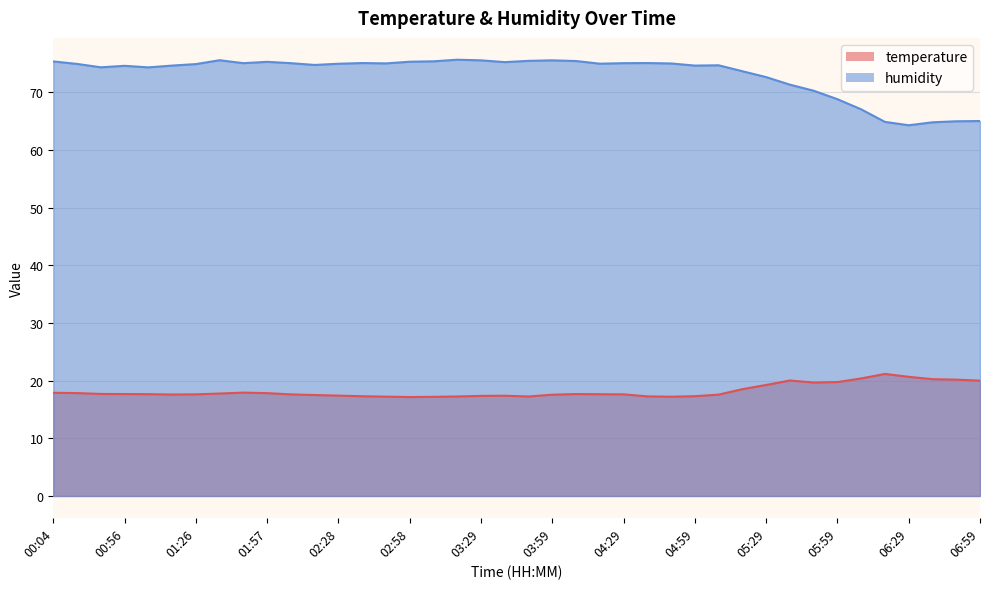

True or false: temperature and humidity cross at least once.

False